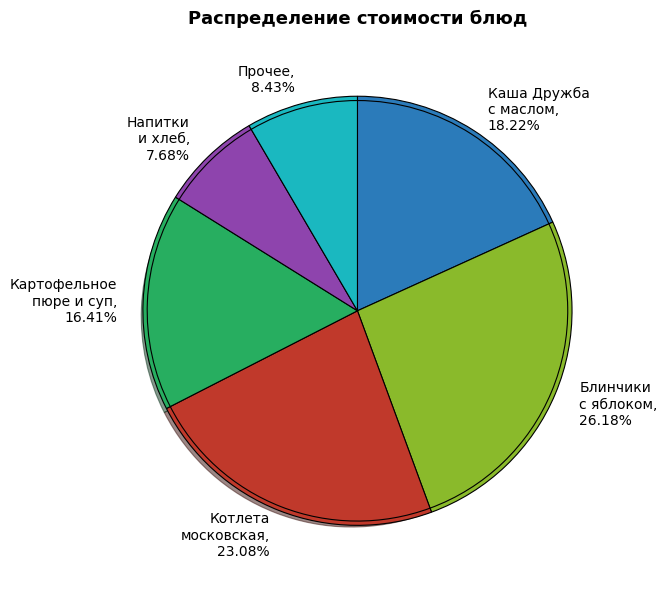

Is there a majority slice in this chart?

No